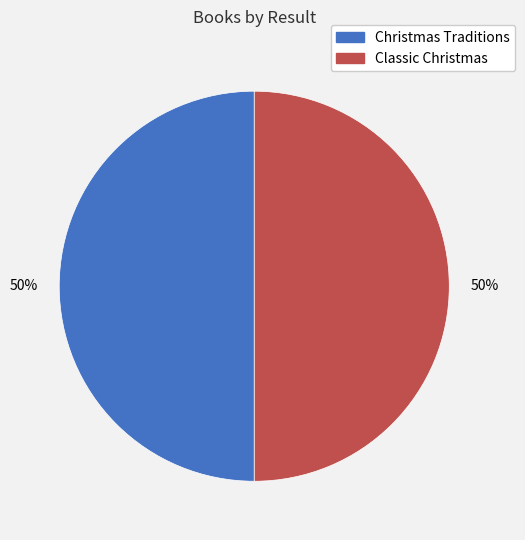

How many segments does this pie chart have?

2